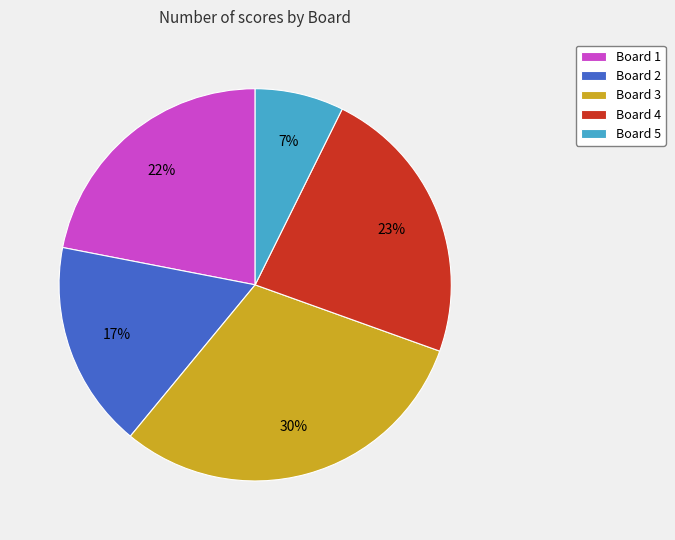

To the nearest percent, what portion does Board 2 represent?

17%